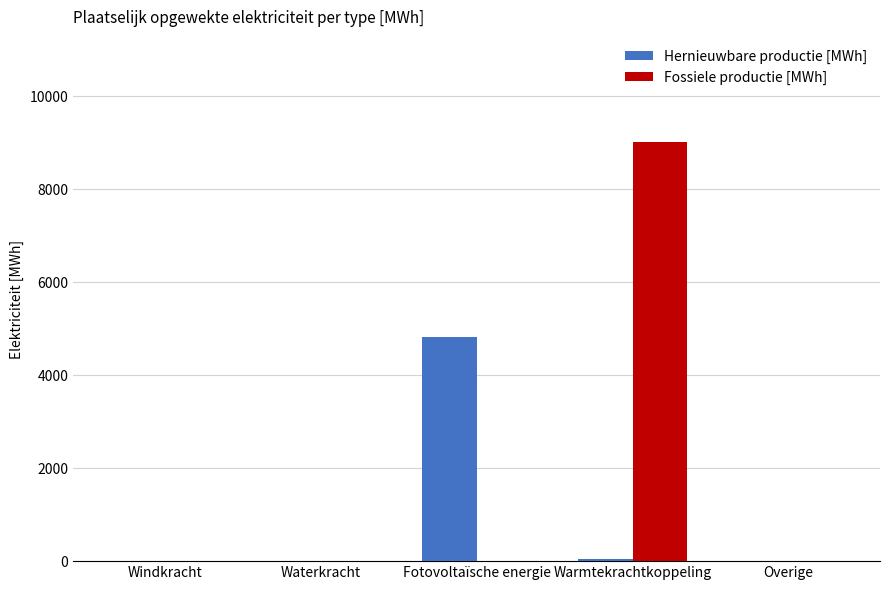

Is it true that Fossiele productie [MWh] equals 9024.8 at Warmtekrachtkoppeling?

True